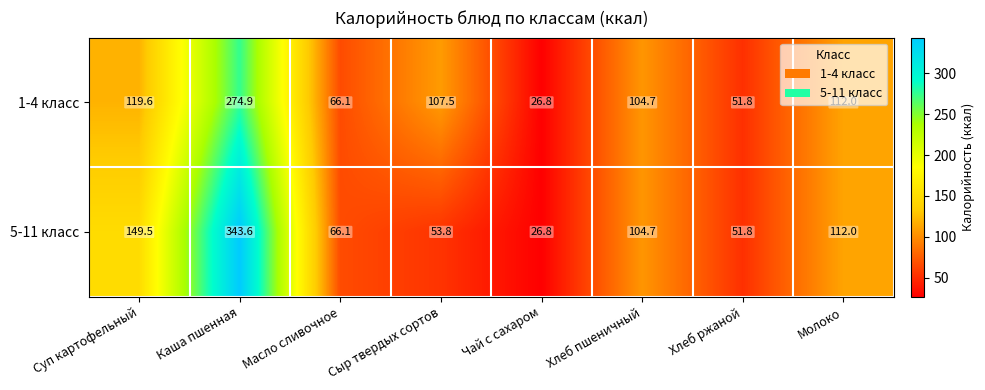

Which series has the largest total across all categories?

5-11 класс